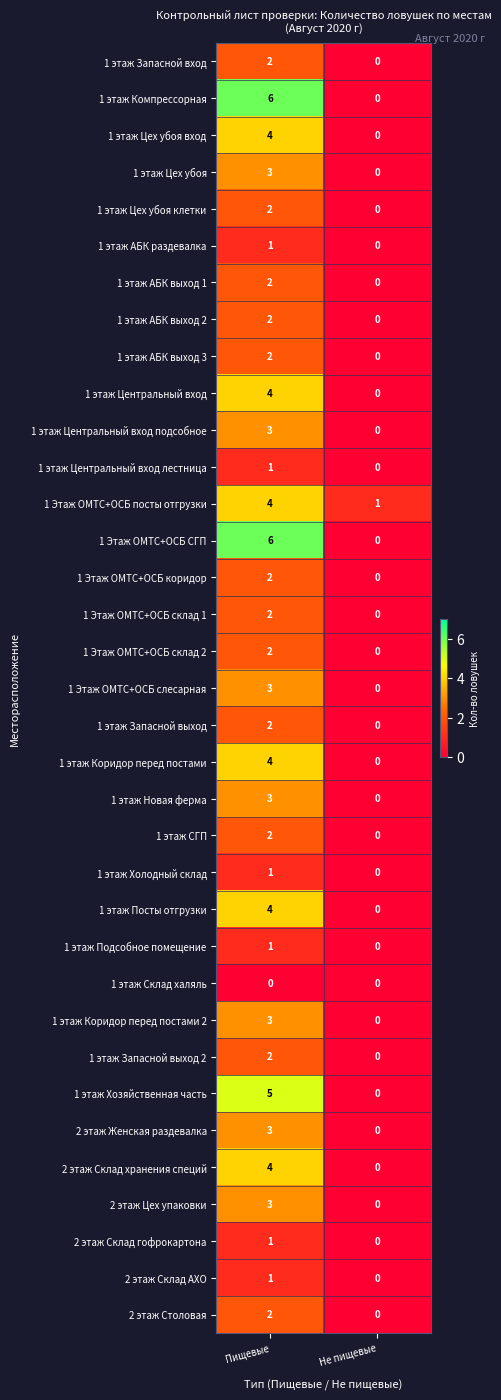

Is it true that 1 этаж Хозяйственная часть equals 5 at Пищевые?

True